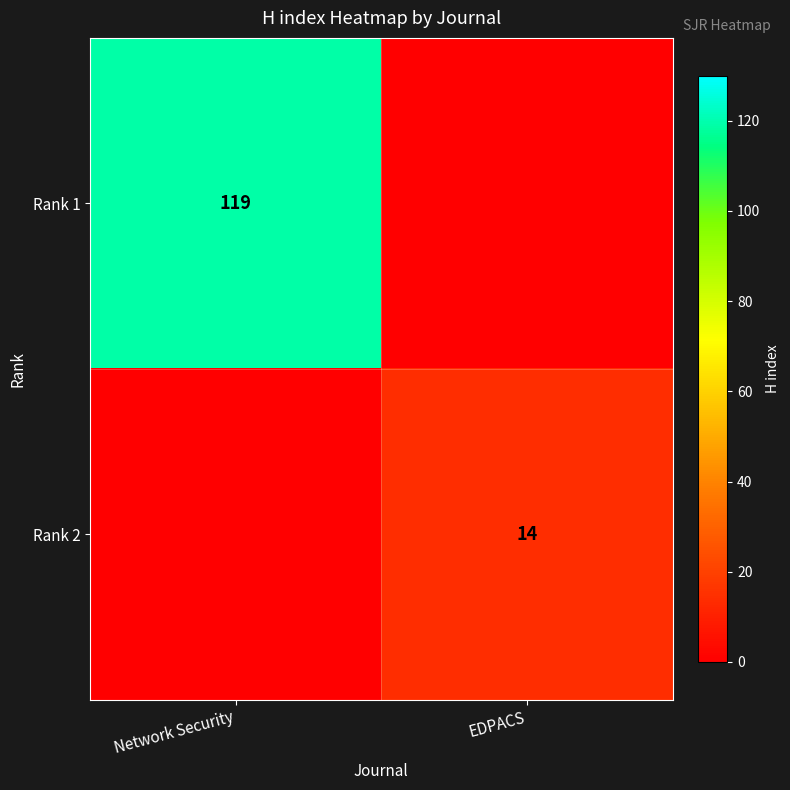

Which has a higher value, Network Security or EDPACS?

Network Security